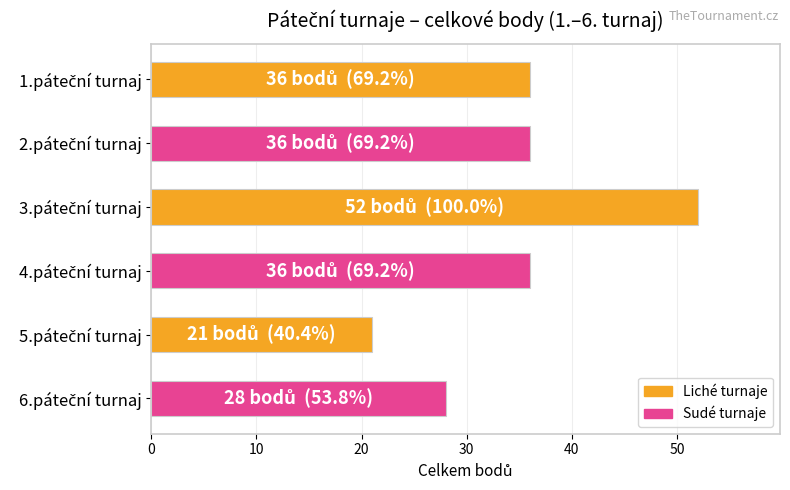

Are the bars grouped side by side (vs. stacked)?

No